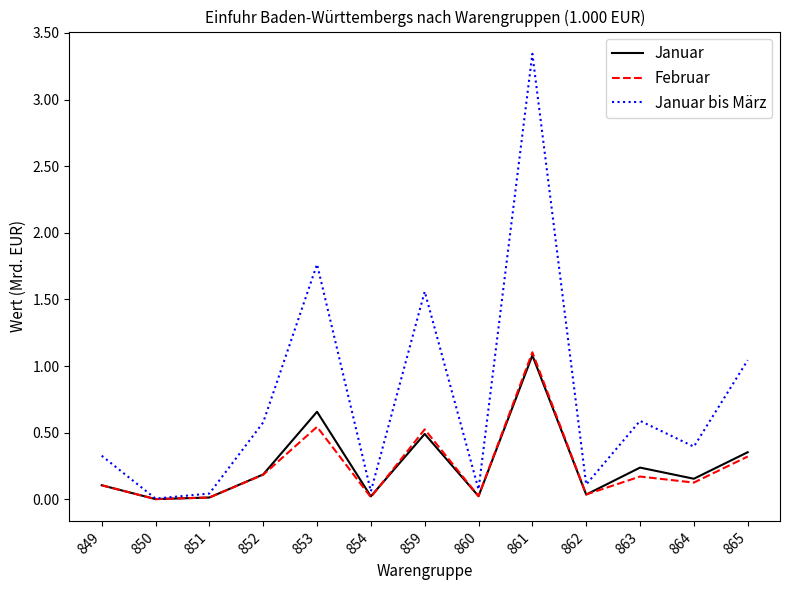

What are all the series names shown in the legend?

Januar, Februar, Januar bis März